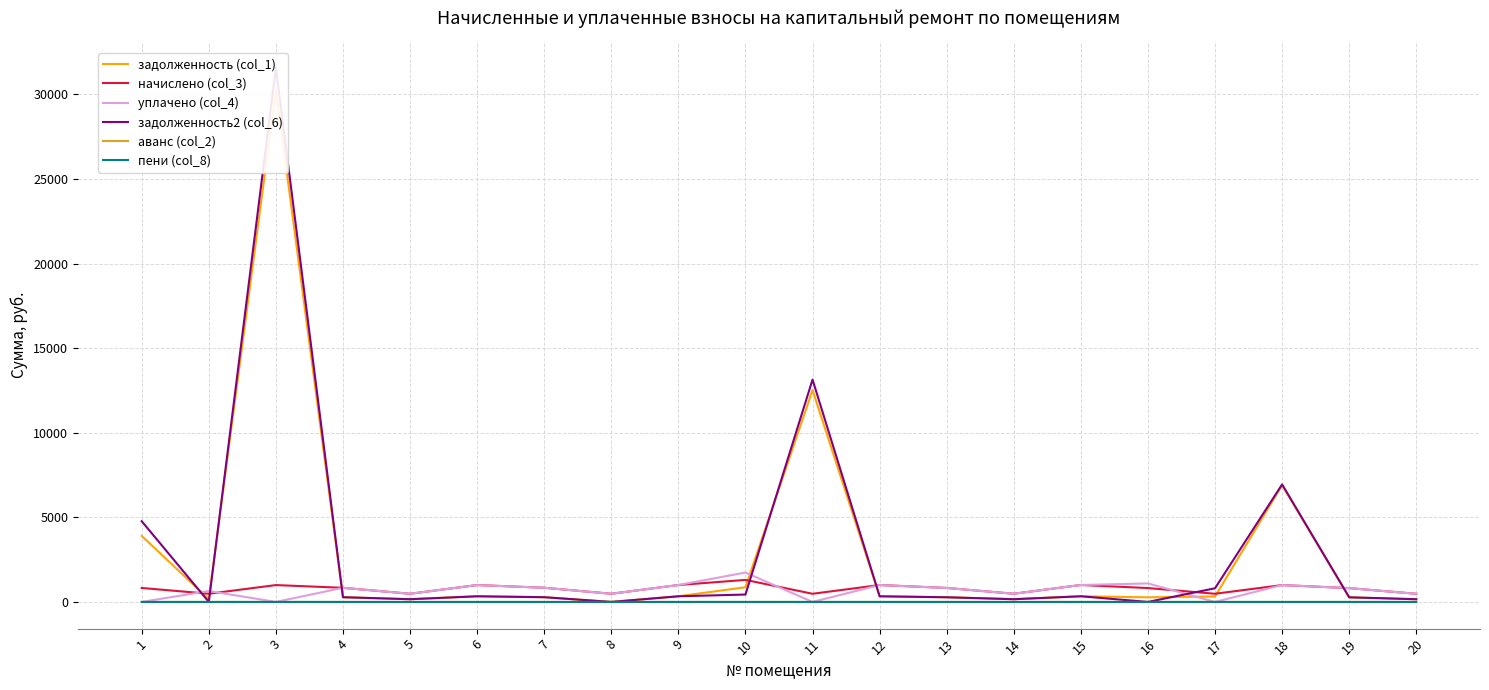

How many data points does each series have?

20